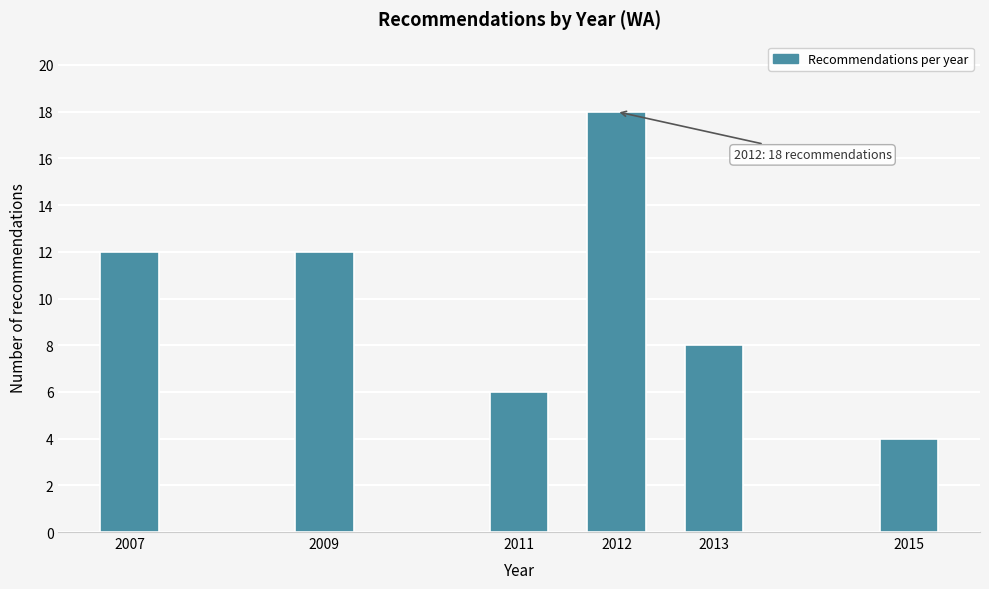

Reading left to right, extract all data points from this chart.

2007=12	2009=12	2011=6	2012=18	2013=8	2015=4